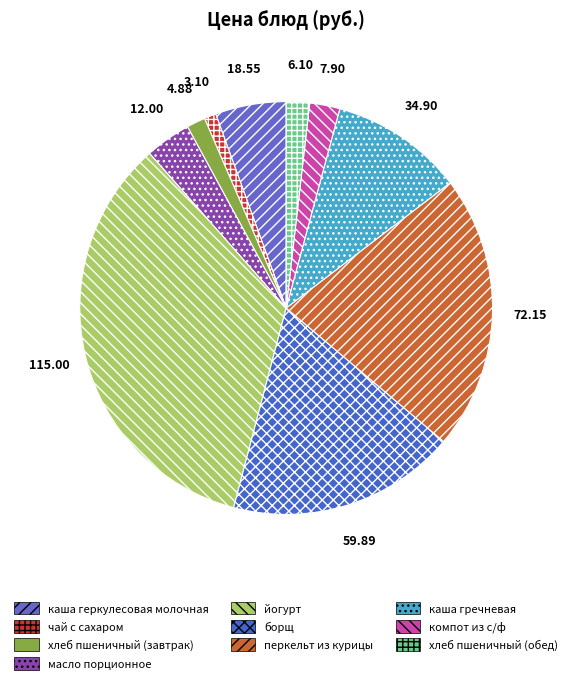

How many segments does this pie chart have?

10